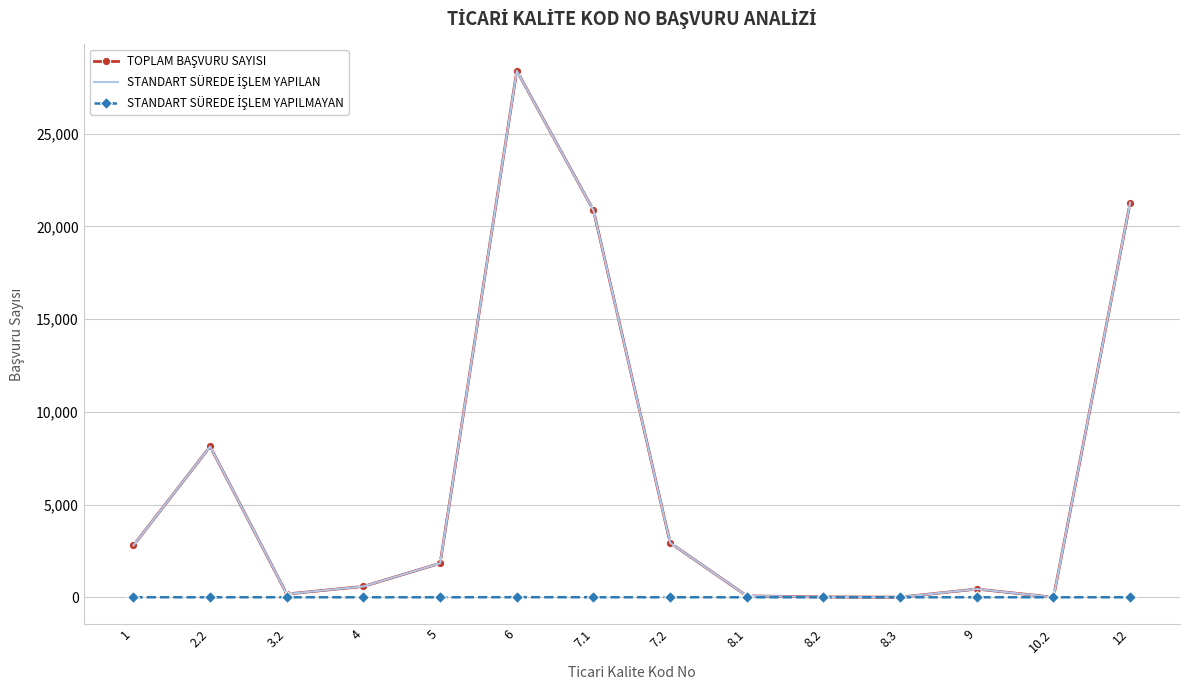

True or false: STANDART SÜREDE İŞLEM YAPILAN and STANDART SÜREDE İŞLEM YAPILMAYAN intersect in this chart.

False